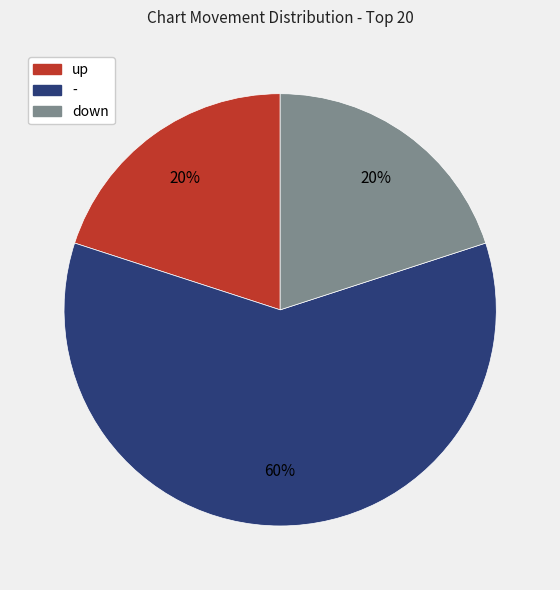

Which slice is the largest?

-